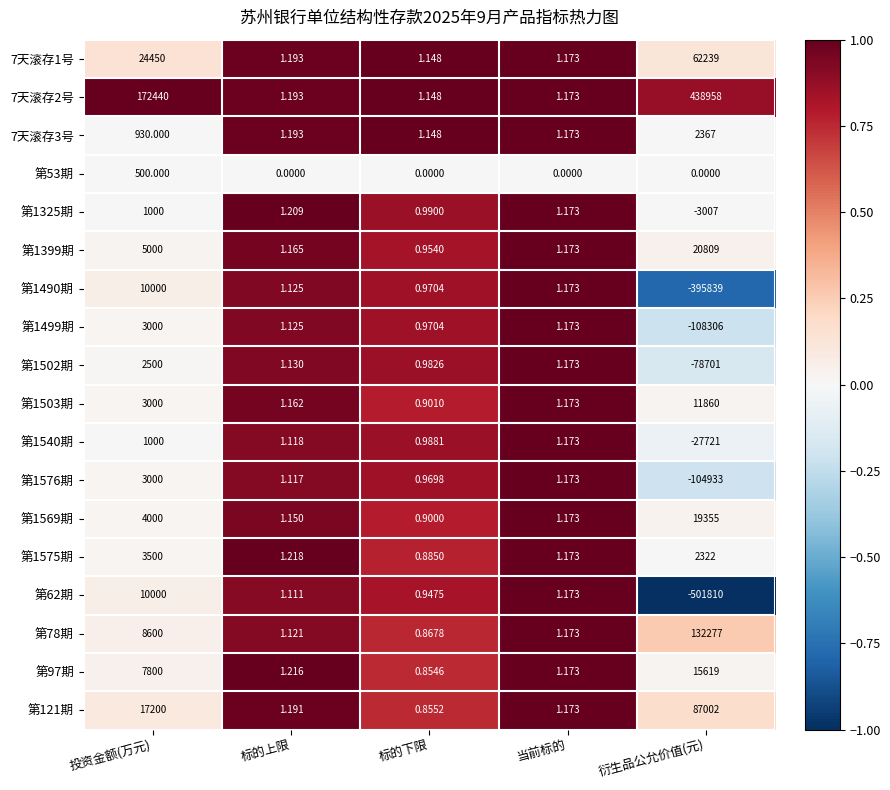

How many data points in 第1569期 are above 1?

4